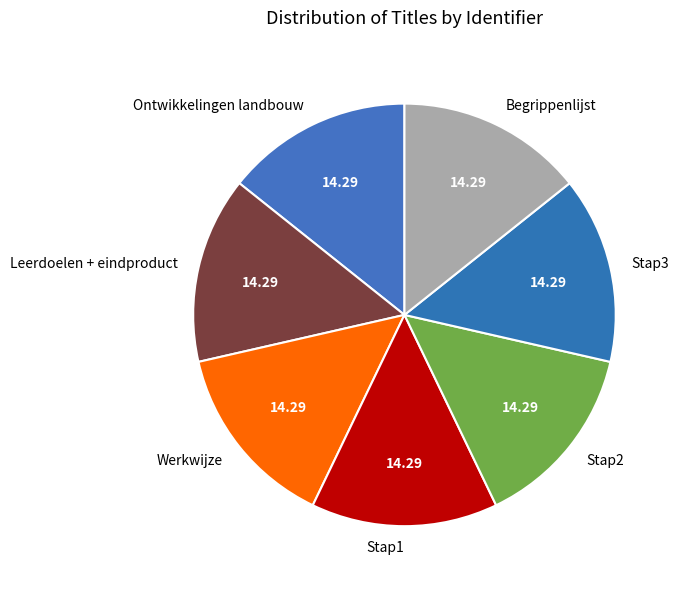

What is the ratio of the value at Stap1 to the value at Stap3?

1.0